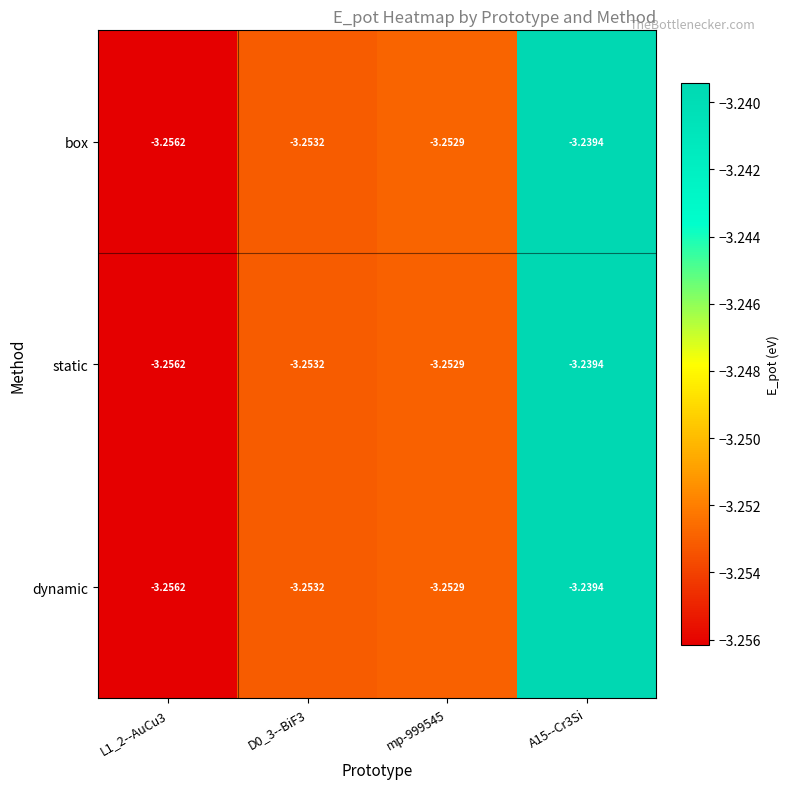

List the series in order of their peak value, highest first.

box, static, dynamic